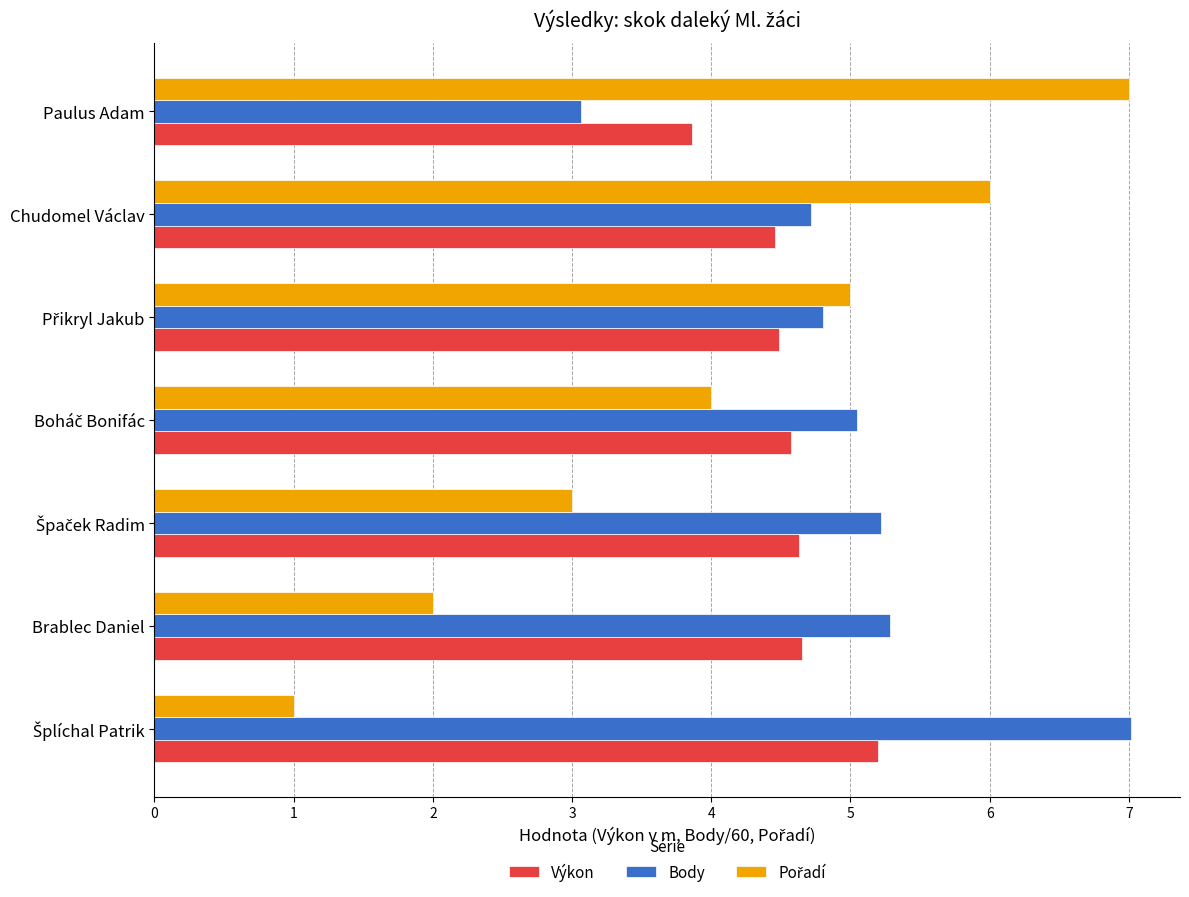

At which label does Body reach its minimum?

Paulus Adam